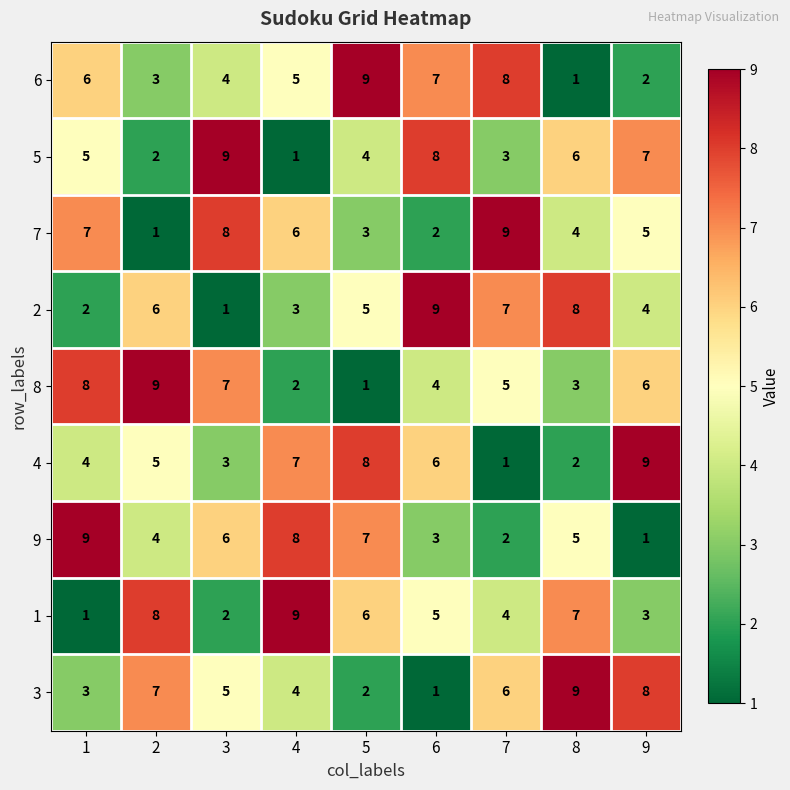

The value of 1 at 9 is 3. True or false?

True